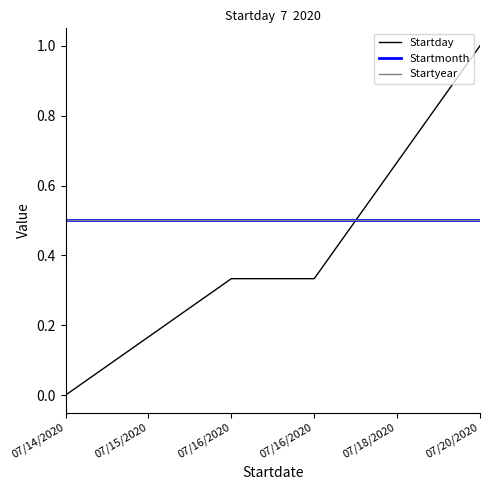

Is this an area chart (filled region under the line)?

No